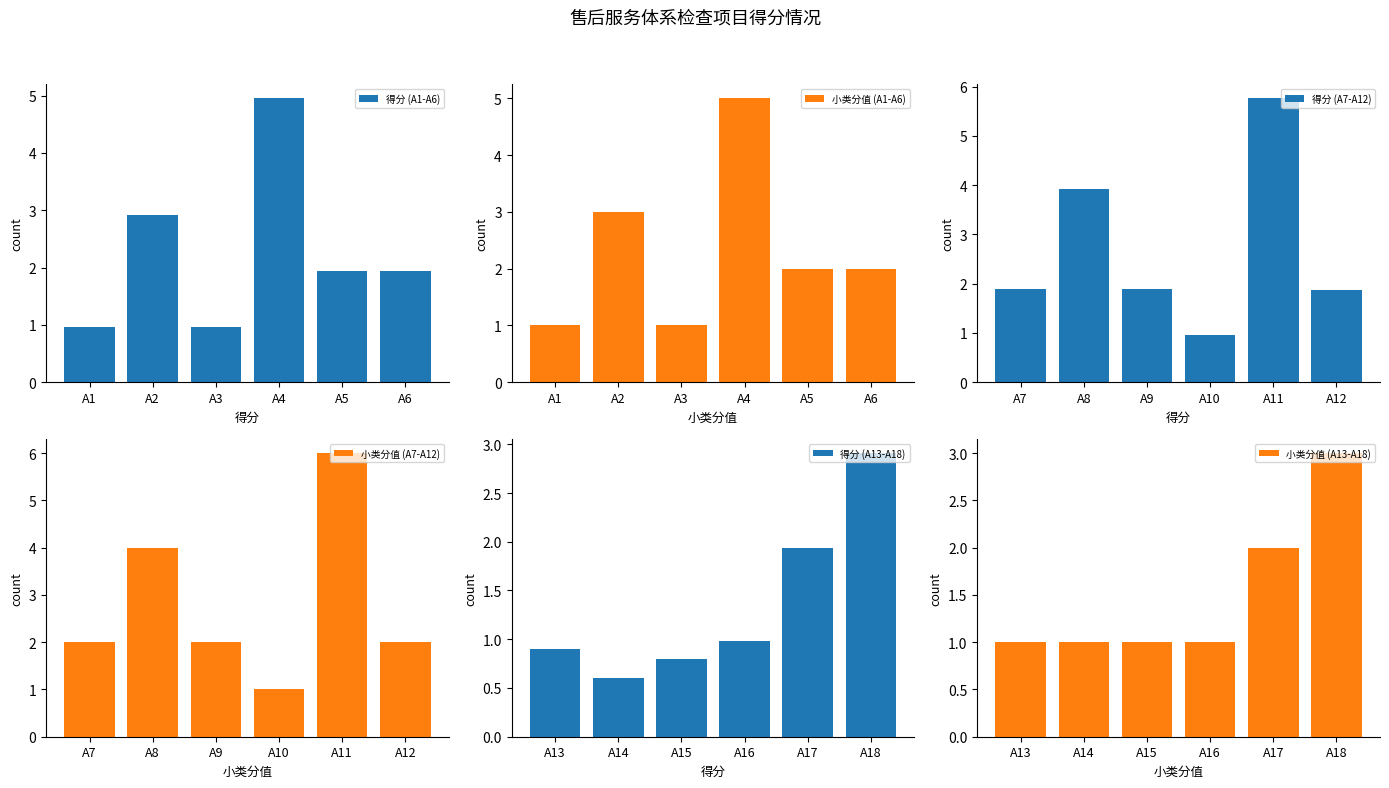

What is the maximum value for 小类分值 (A7-A12)?

6